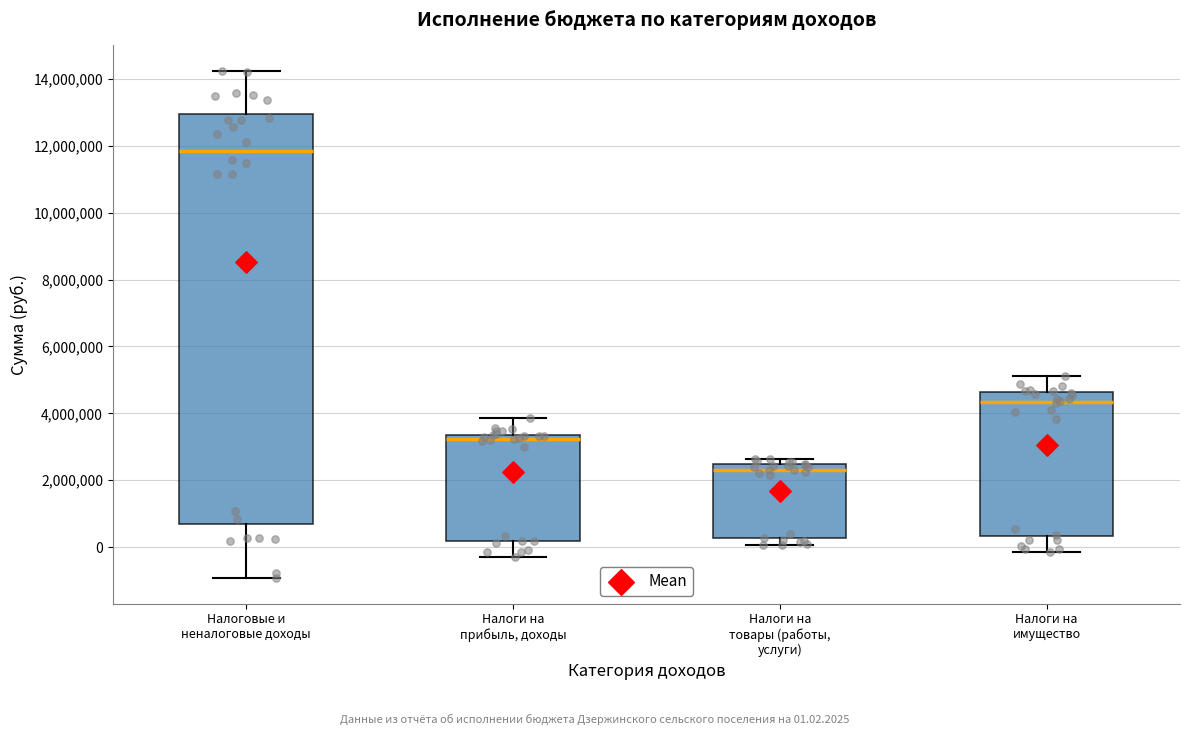

Reading left to right, read every box against the y-axis: the position of its median line, the range the box covers, and the ends of its whiskers. The values are not printed on the chart, so give them approximately, as read against the axis.

Налоговые и неналоговые доходы: median 11800000, box 600000 to 13000000, whiskers -1000000 to 14200000
Налоги на прибыль, доходы: median 3200000, box 200000 to 3400000, whiskers -400000 to 3800000
Налоги на товары (работы, услуги): median 2400000 (just below the box's upper edge), box 200000 to 2400000, whiskers 0 to 2600000
Налоги на имущество: median 4400000, box 400000 to 4600000, whiskers -200000 to 5200000